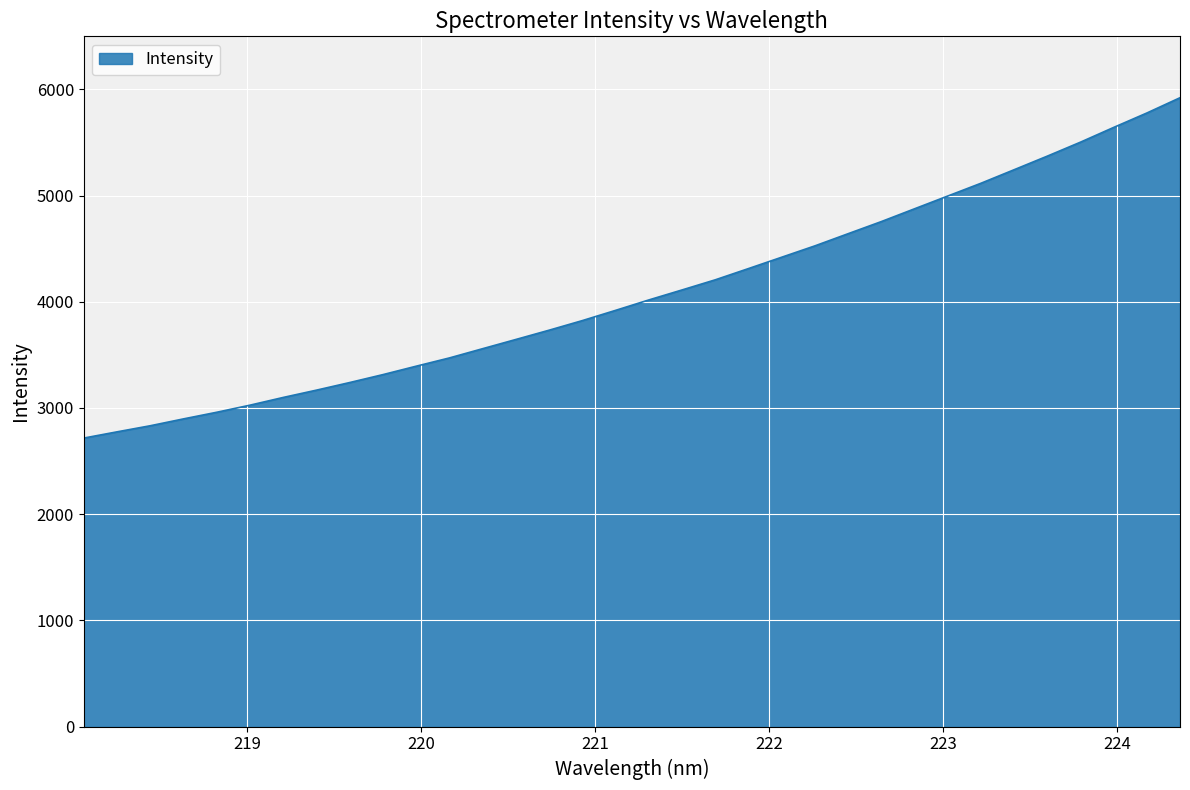

How many values exceed 4017?

17